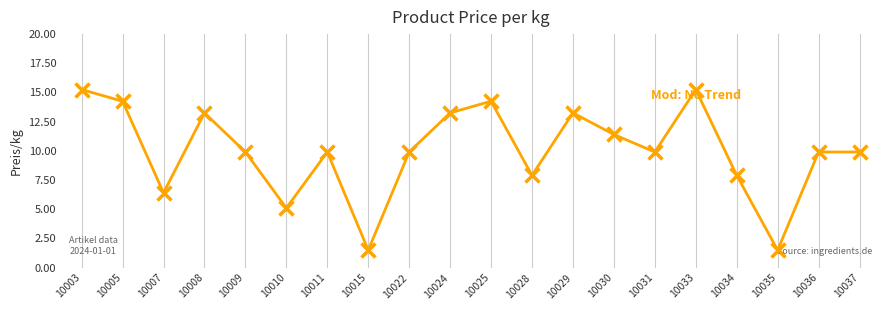

Approximately how many times larger is the value at 10015 compared to 10003?

0.1